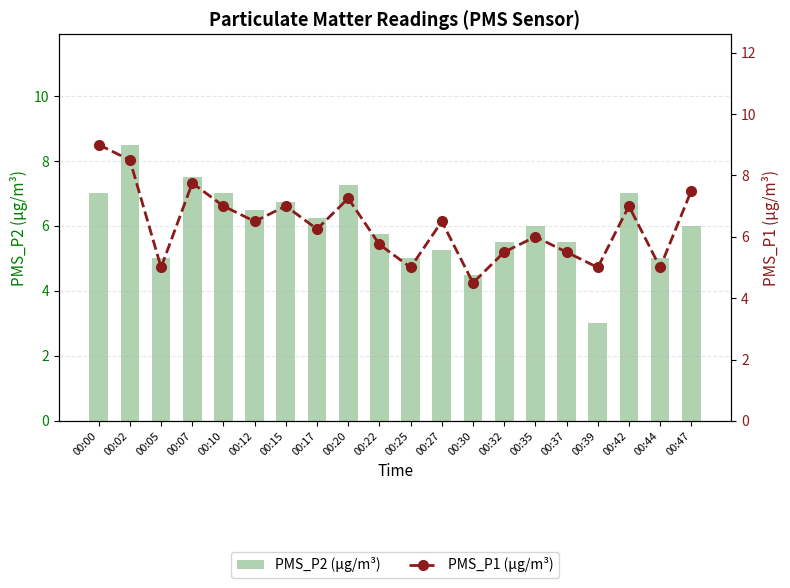

What is the maximum value for PMS_P2 (µg/m³)?

8.5